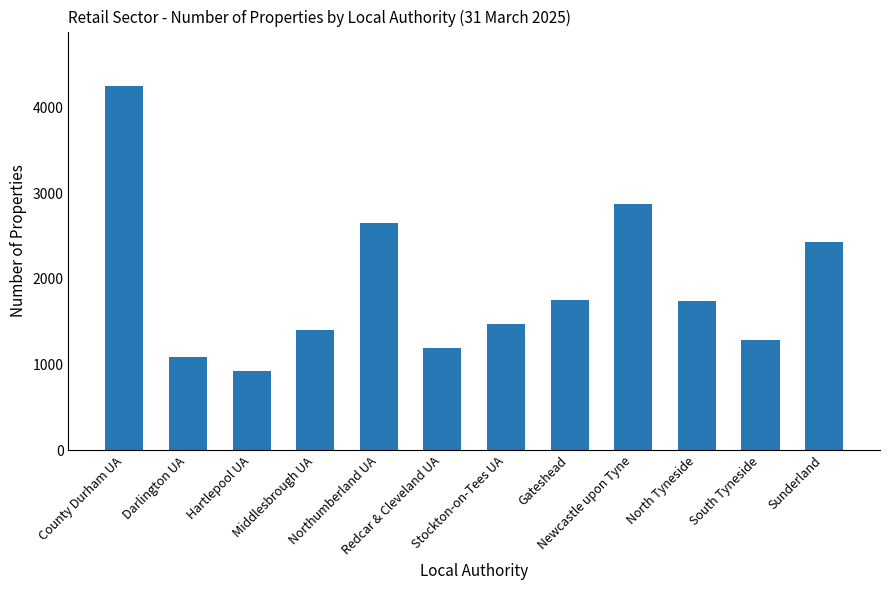

What value does the data have at Stockton-on-Tees UA?

1470